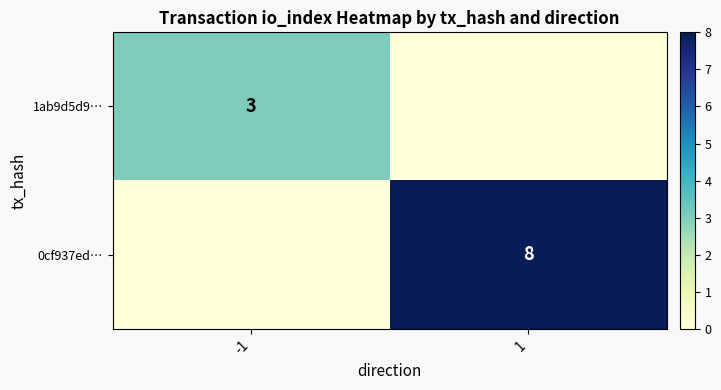

Is the value of 1ab9d5d9… at -1 greater than the value of 0cf937ed… at 1?

No